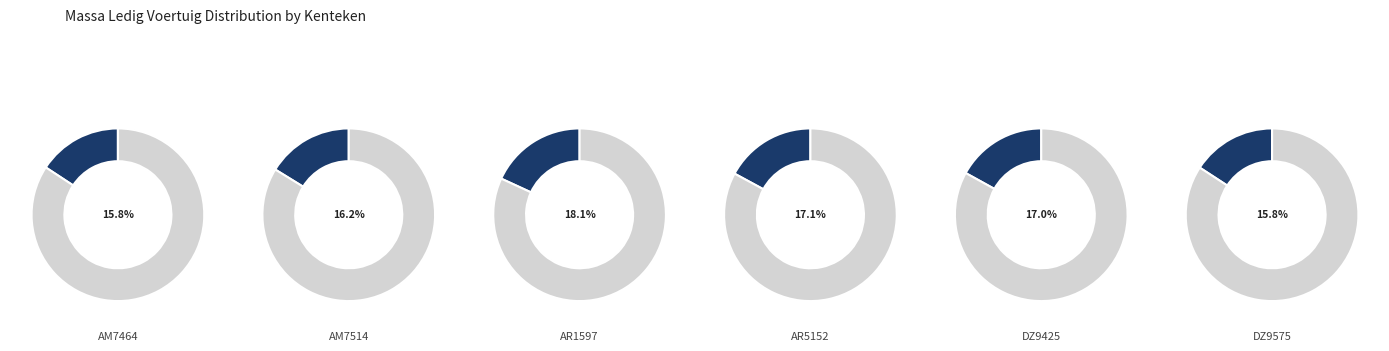

Which has a higher value, AM7464 or AM7514?

AM7514